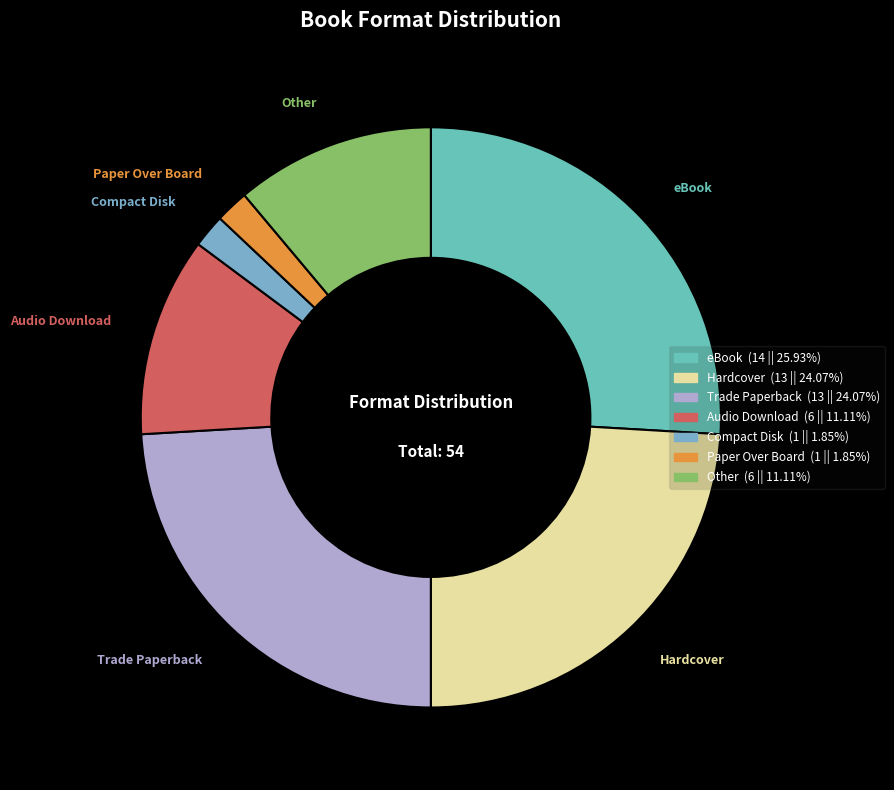

Does Hardcover represent more than half of the total?

No